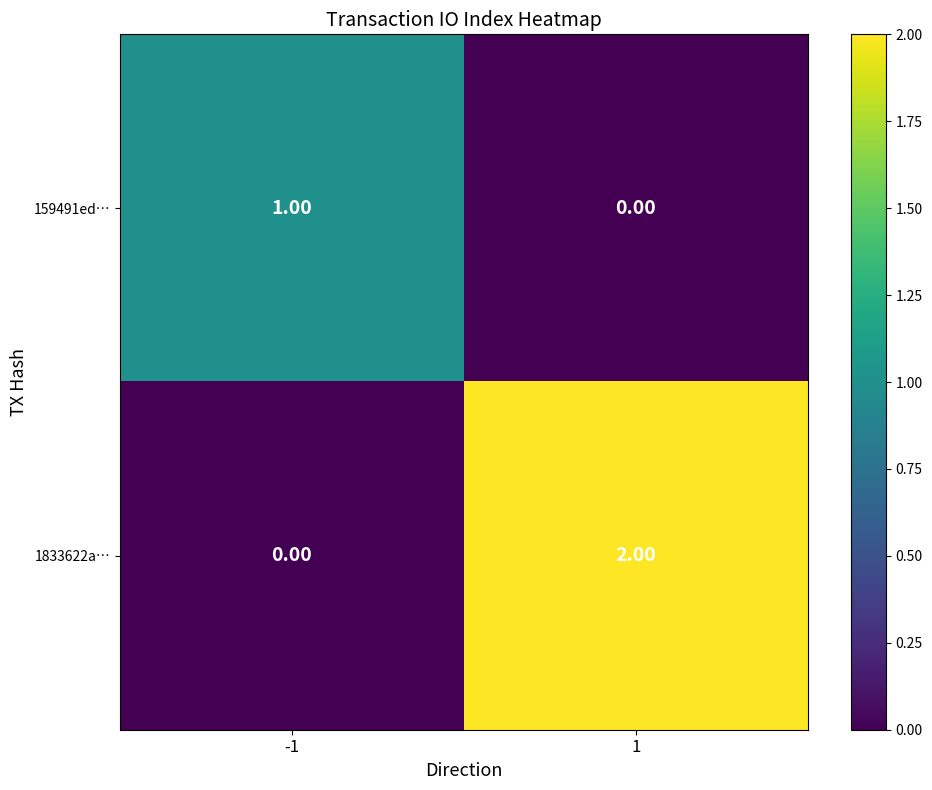

Is the value of 1833622a… at -1 greater than the value of 159491ed… at -1?

No